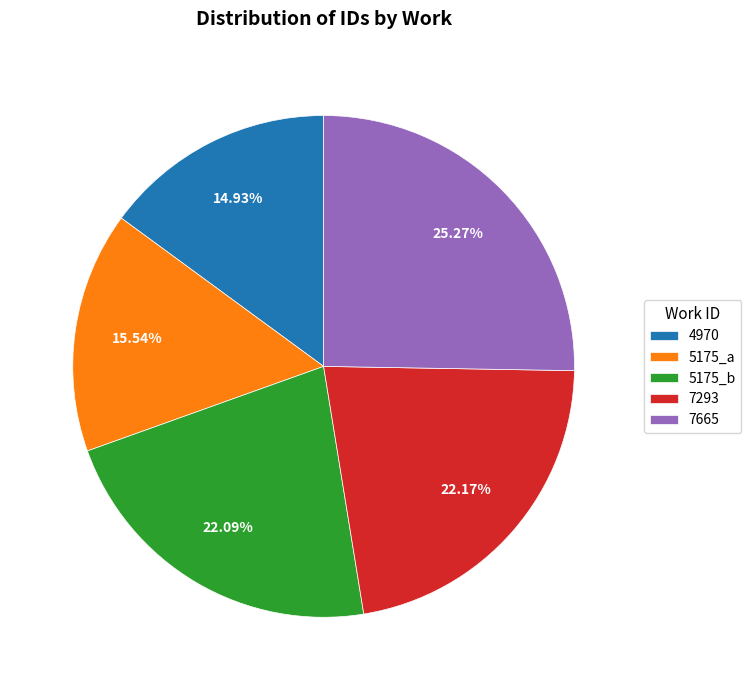

Does 5175_b account for over 50% of the chart?

No